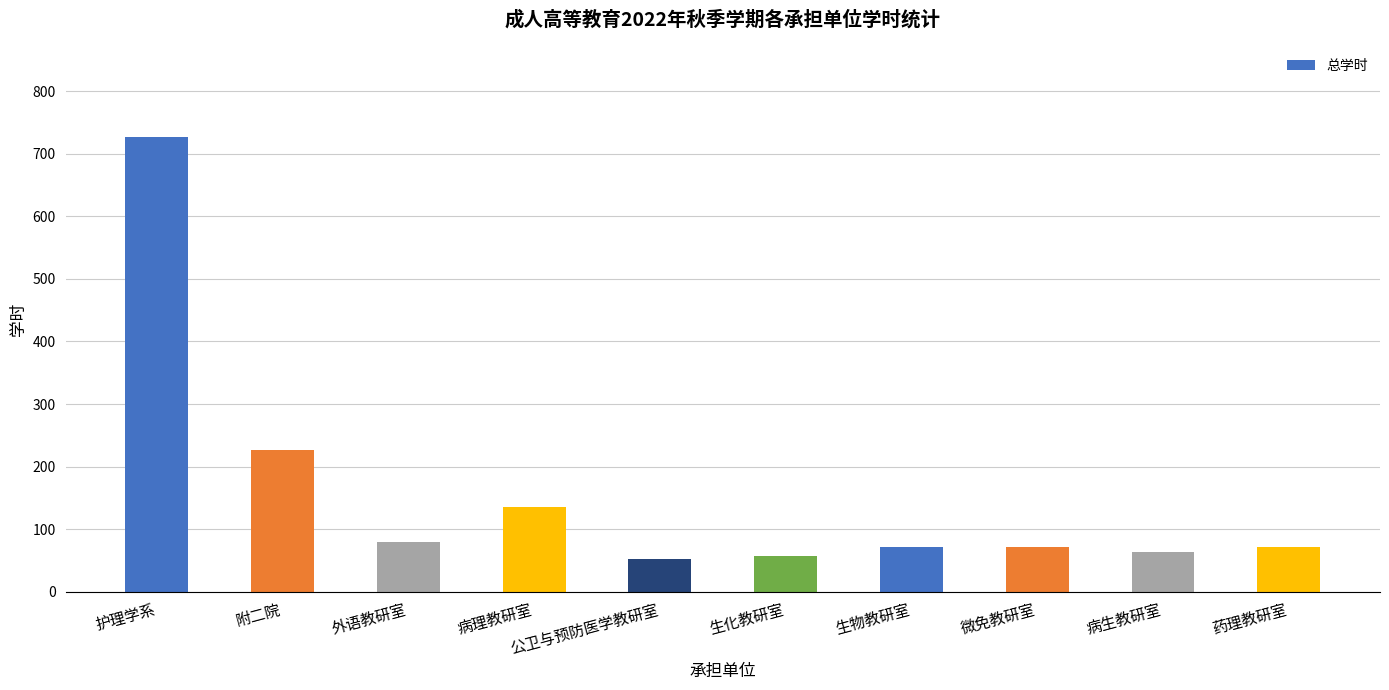

The value at 病理教研室 is 136. True or false?

True